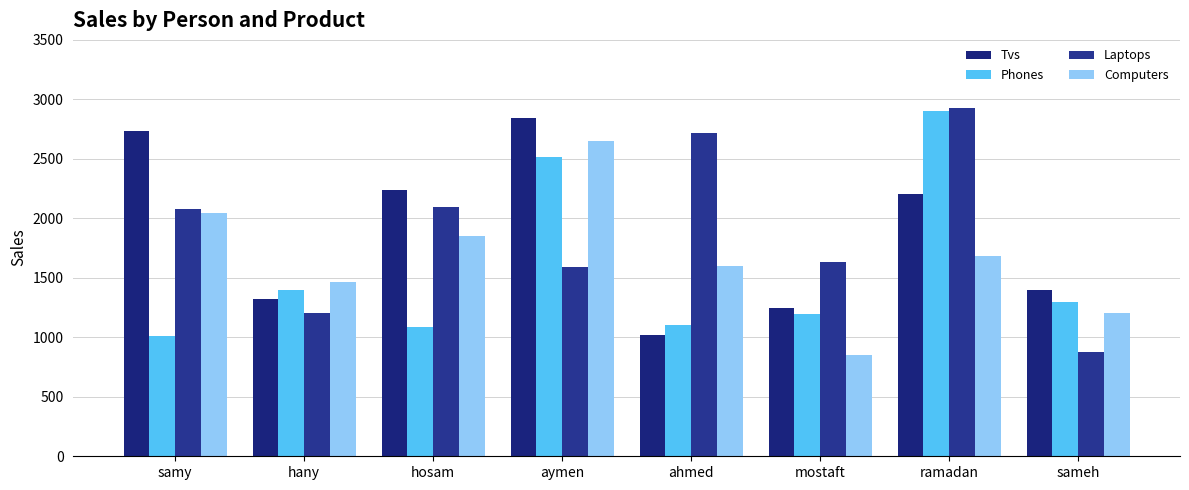

What value does the Laptops series have at ahmed?

2717